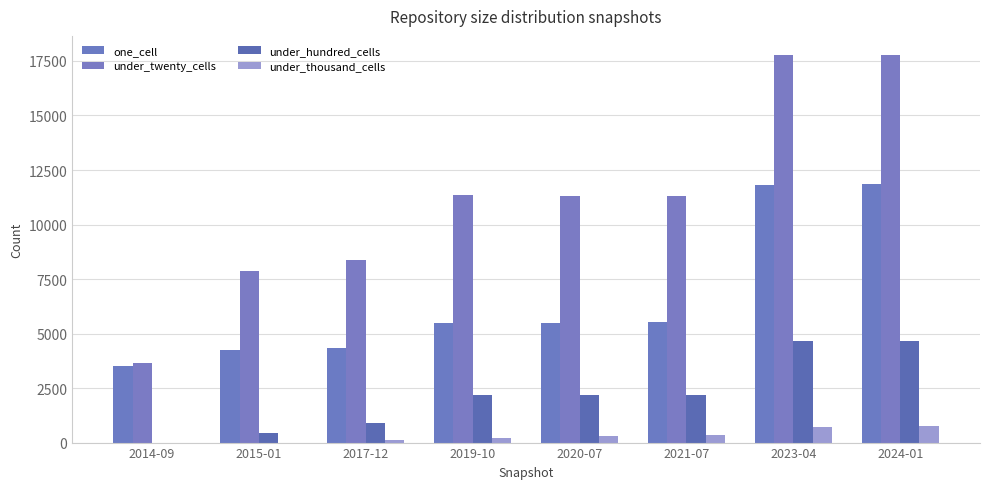

Which category has the lowest value in the under_hundred_cells series?

2014-09